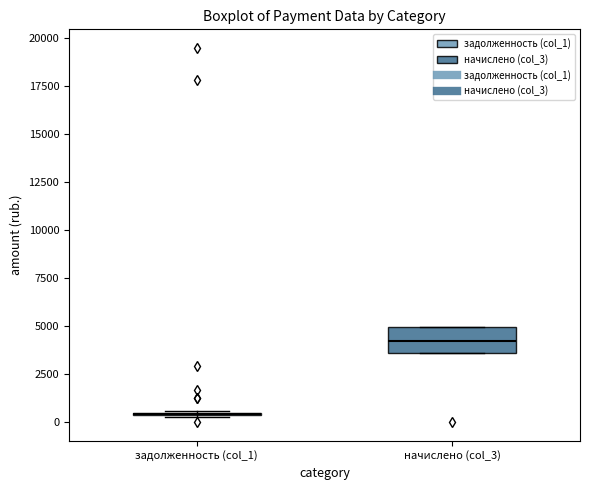

Where does the median line of the box for начислено (col_3) sit on the y-axis? The values are not printed on the chart, so give them approximately, as read against the axis.

4000